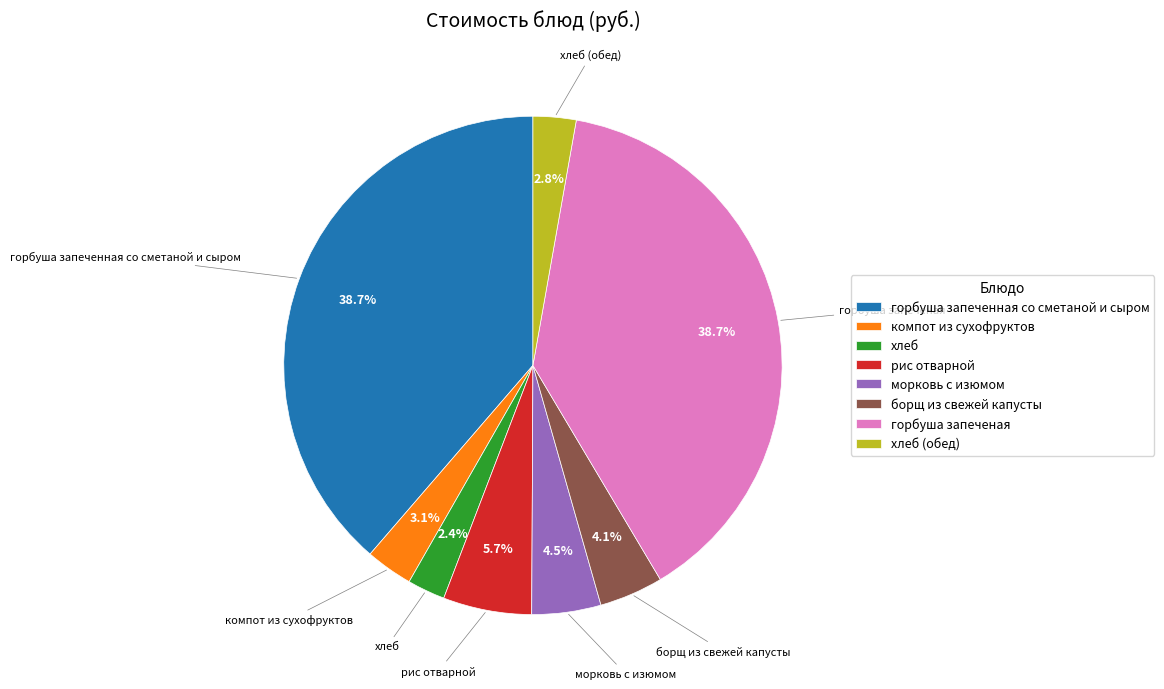

True or false: рис отварной accounts for 6% of the total.

True